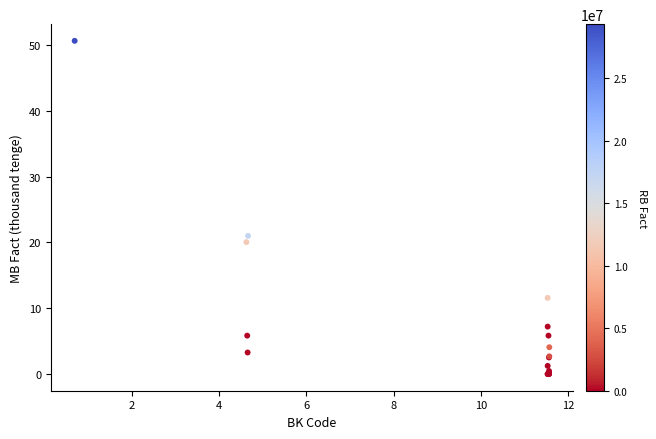

What Y value in the scatter plot is closest to 25?

21.0